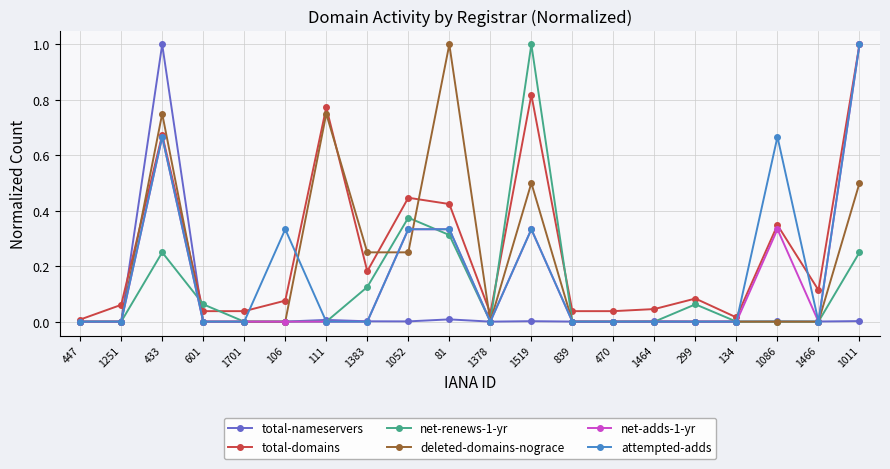

What is the sum of all net-renews-1-yr values?

2.4